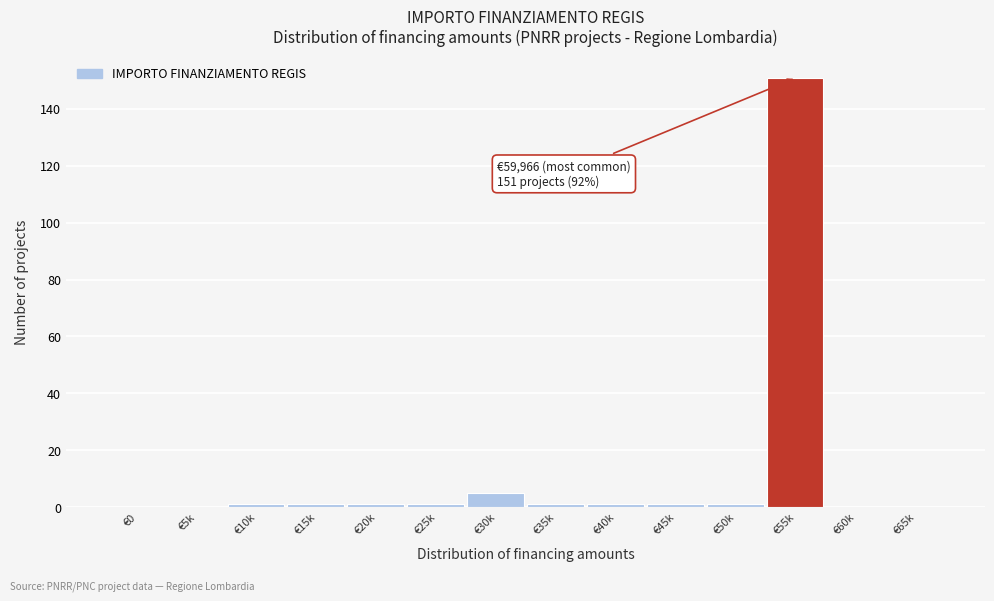

Reading right to left, extract all data points from this chart.

€65k=0	€60k=0	€55k=151	€50k=1	€45k=1	€40k=1	€35k=1	€30k=5	€25k=1	€20k=1	€15k=1	€10k=1	€5k=0	€0=0